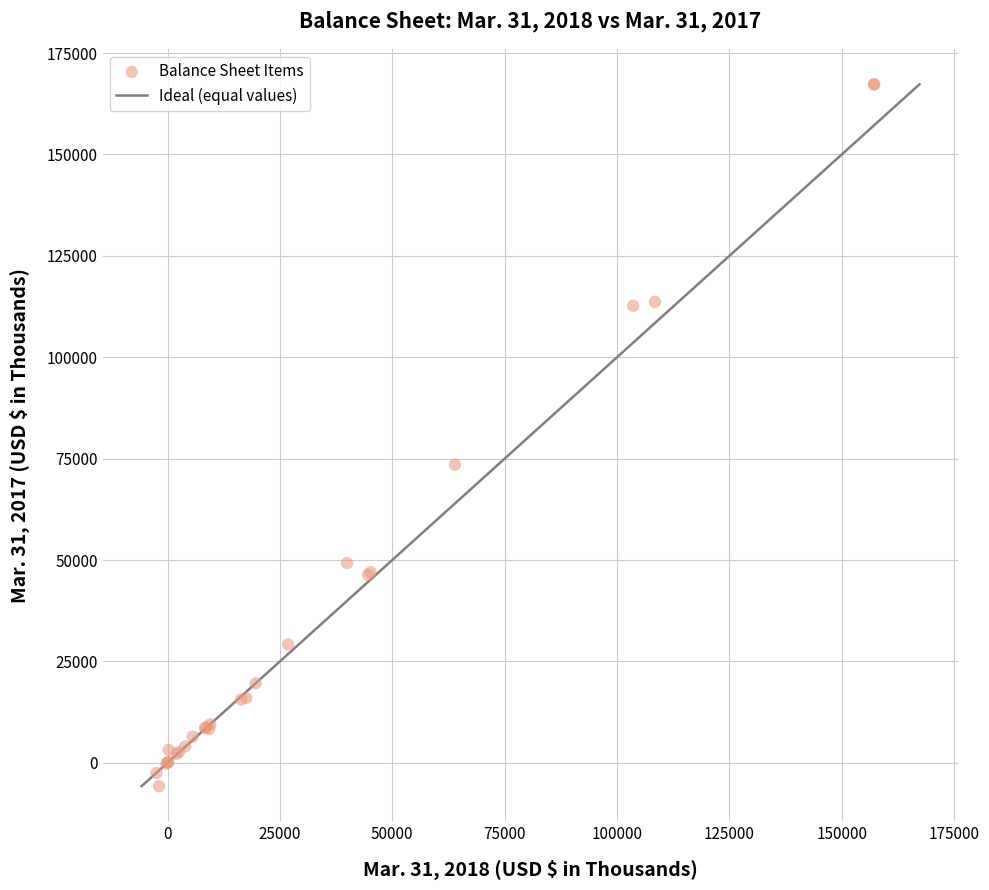

What Y value in the scatter plot is closest to 80761?

73520